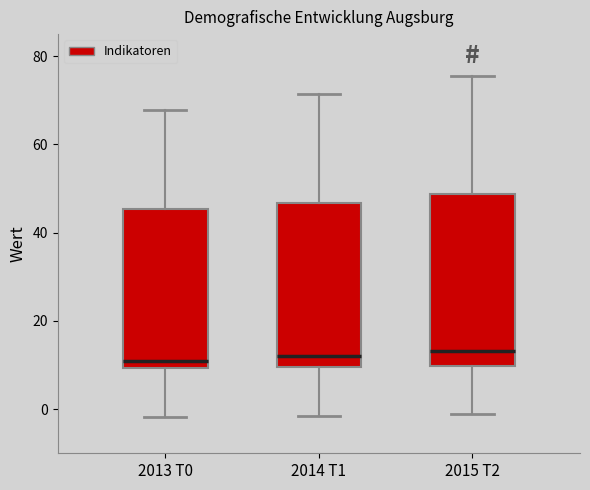

Reading left to right, transcribe this box plot: for each box, give where its median line is, the range the box spans, and where its two whiskers end, as read against the y-axis. The values are not printed on the chart, so give them approximately, as read against the axis.

2013 T0: median 10 (just above the box's lower edge), box 10 to 46, whiskers -2 to 68
2014 T1: median 12, box 10 to 46, whiskers -2 to 72
2015 T2: median 14, box 10 to 48, whiskers -2 to 76